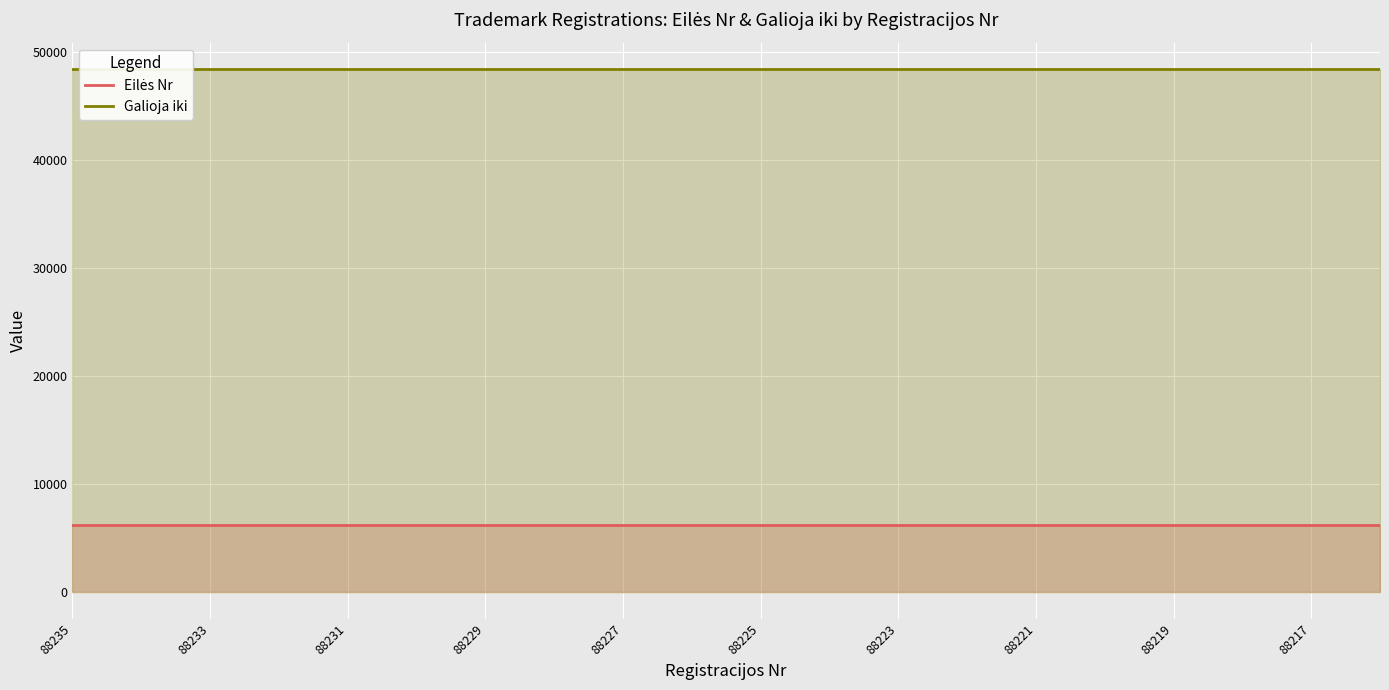

Reading left to right, transcribe all the data shown in this chart.

Eilės Nr: 6251	6252	6253	6254	6255	6256	6257	6258	6259	6260	6261	6262	6263	6264	6265	6266	6267	6268	6269	6270
Galioja iki: 48452	48452	48452	48452	48452	48451	48451	48451	48451	48451	48450	48450	48450	48450	48450	48450	48450	48450	48450	48449